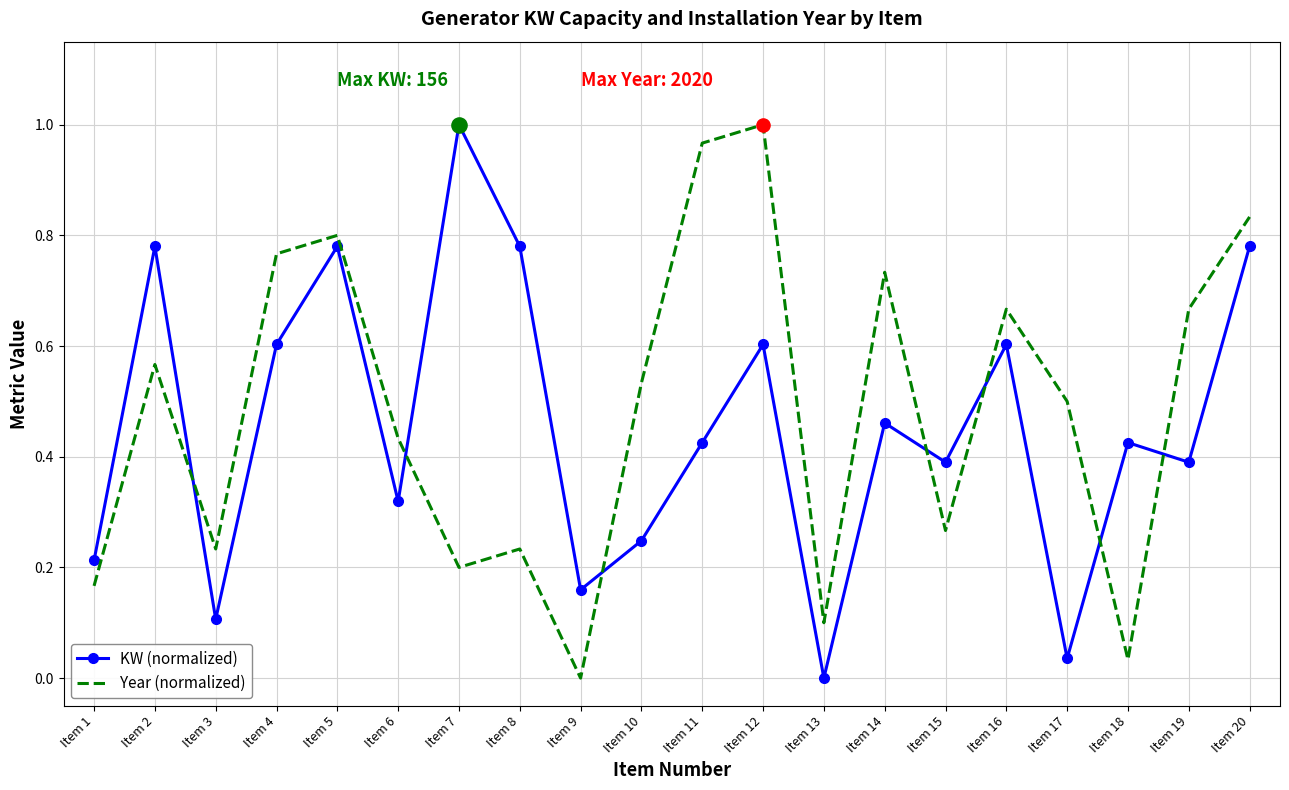

Which series has the largest total across all categories?

Year (normalized)